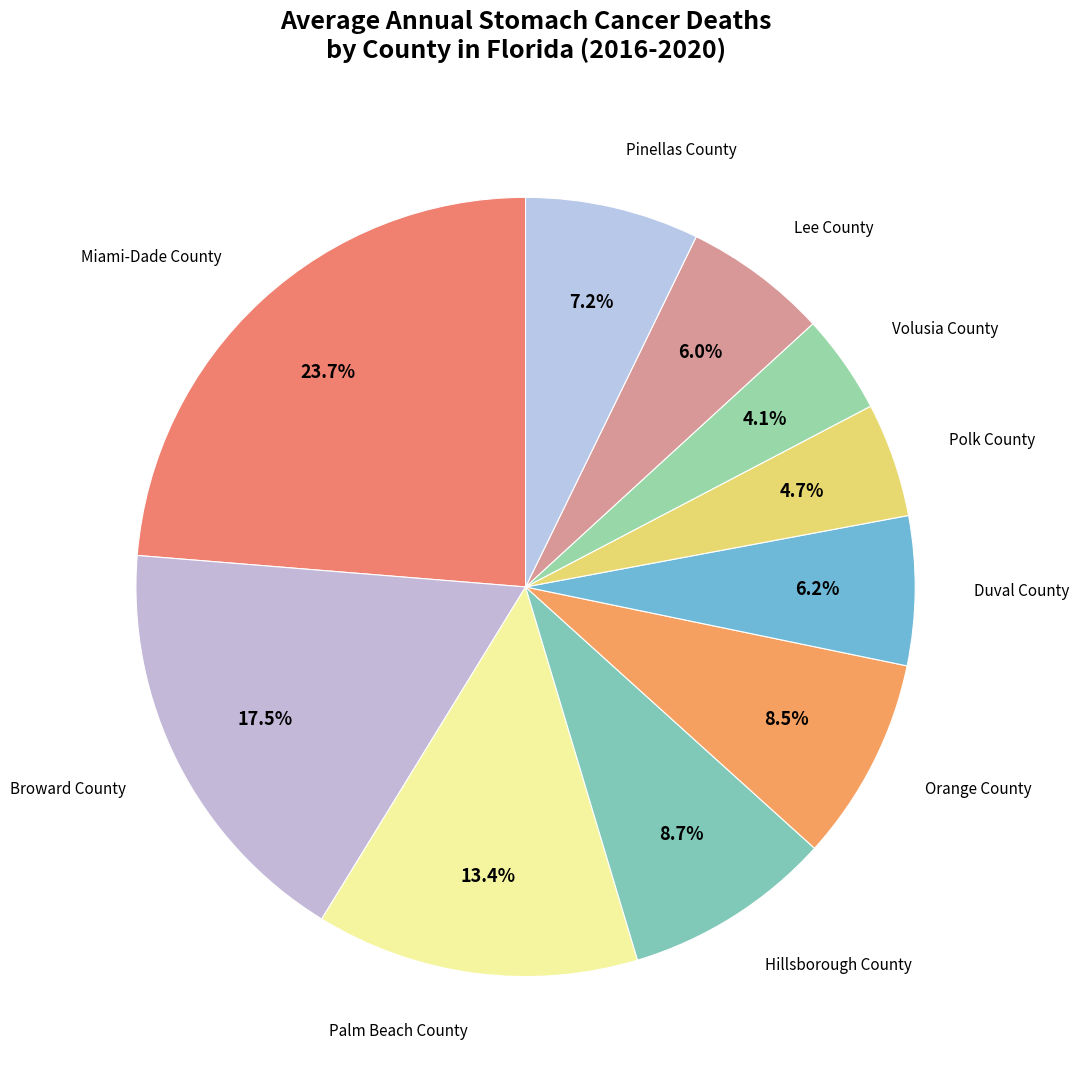

Is there any slice that represents more than half of the pie?

No